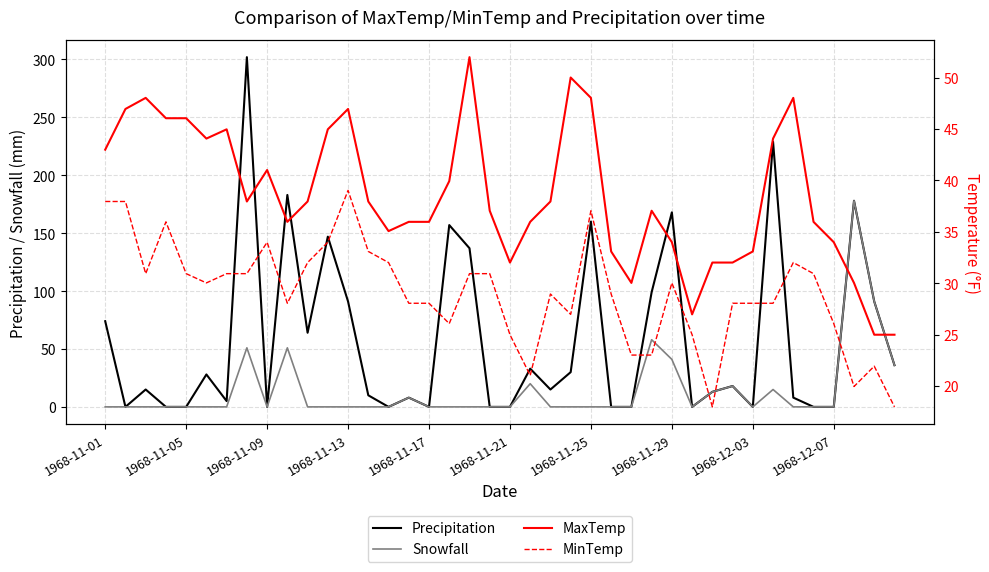

Rank the series by their average value, from lowest to highest.

Snowfall, MinTemp, MaxTemp, Precipitation